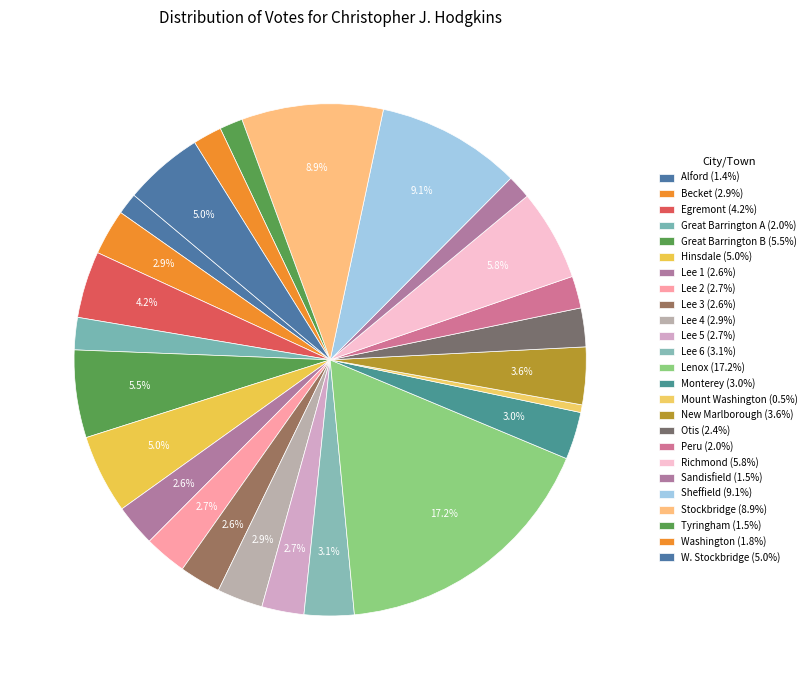

How many slices are in this pie chart?

25